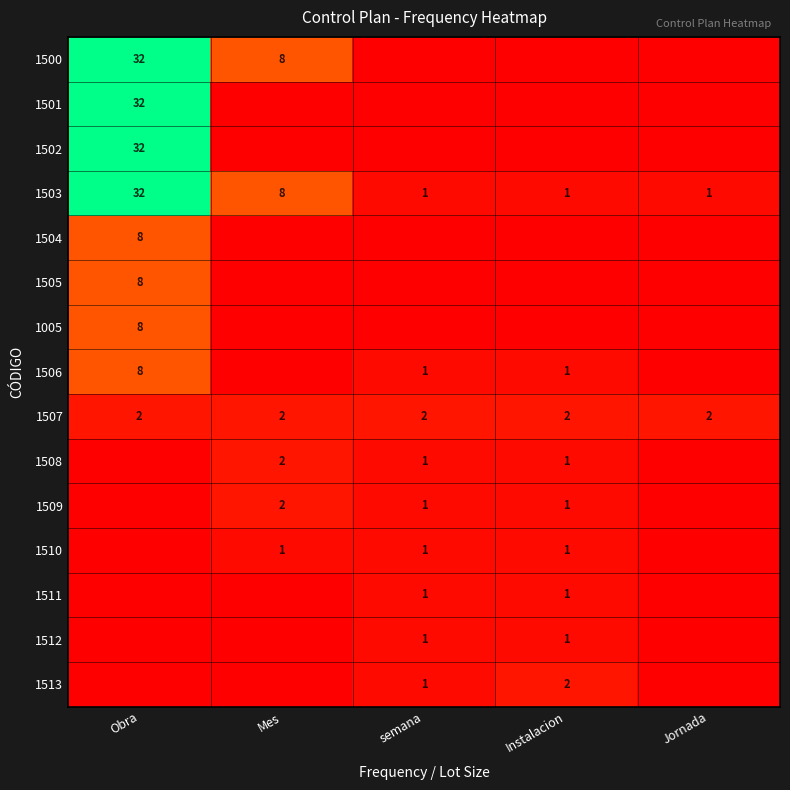

Between Mes and Instalacion, which is larger?

Mes